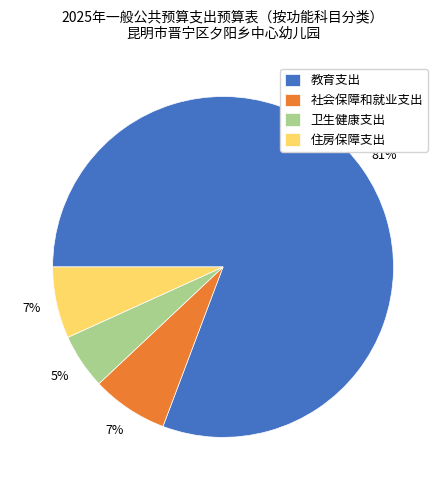

To the nearest percent, what is the difference between the largest and smallest slice percentages?

76%